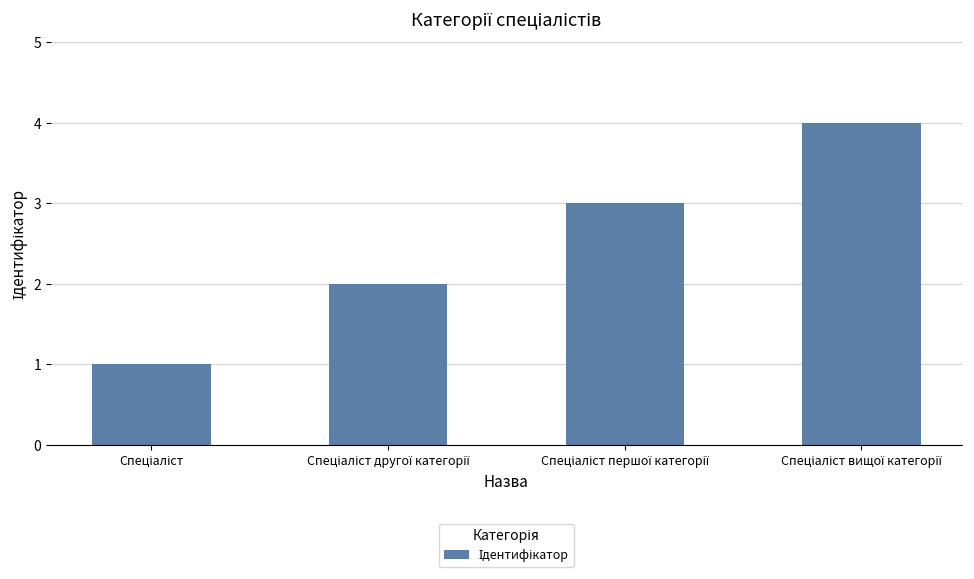

What is the maximum value shown in the chart?

4